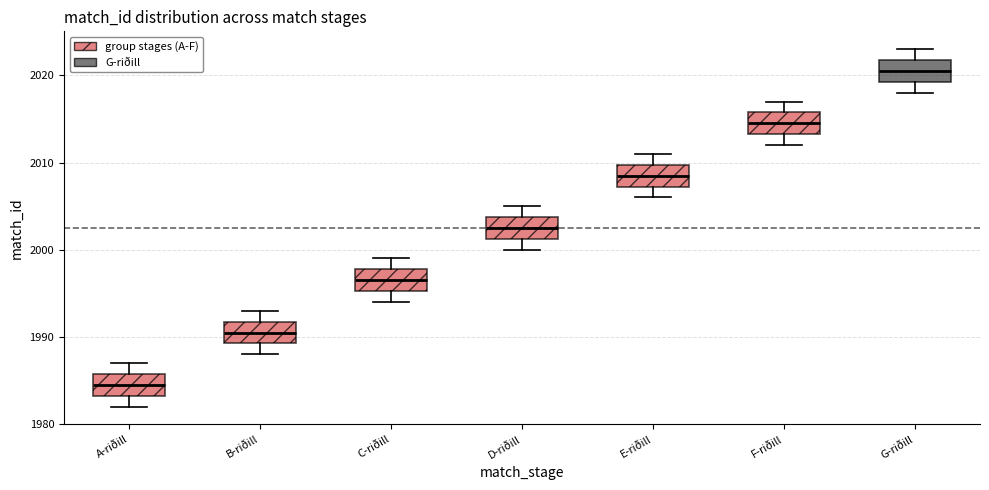

Where does the median line of the box for E-riðill sit on the y-axis? The values are not printed on the chart, so give them approximately, as read against the axis.

2009